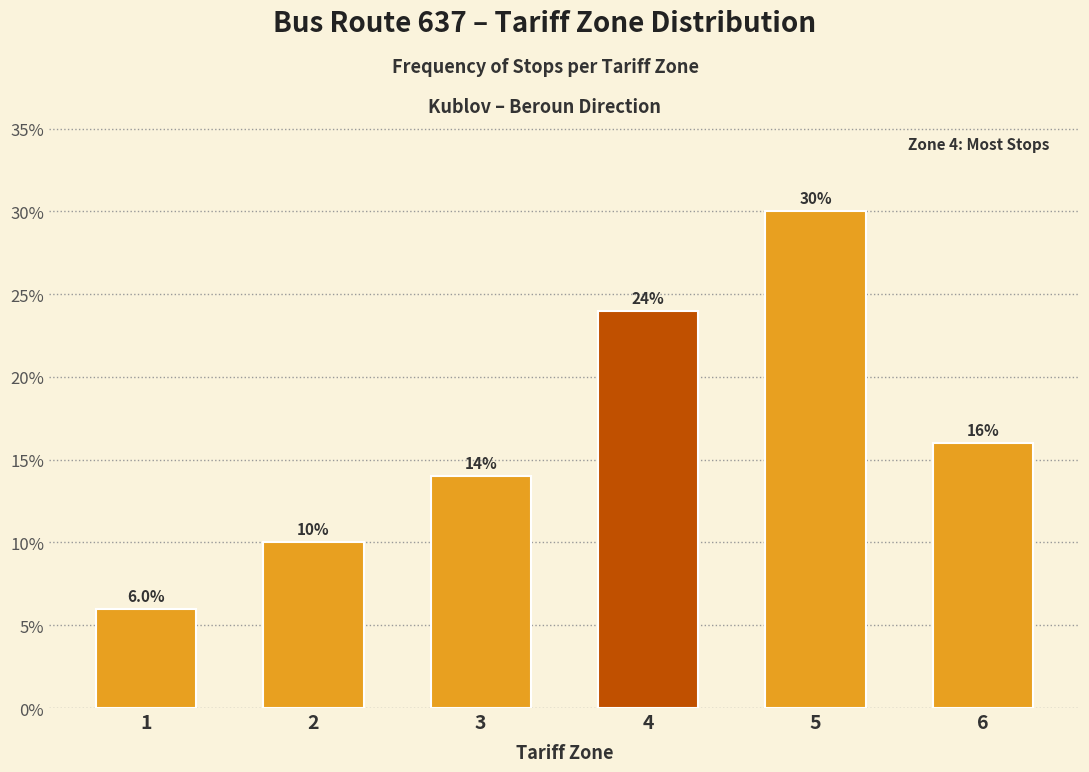

Reading left to right, what are all the values shown in this chart?

6.0	10.0	14.0	24.0	30.0	16.0